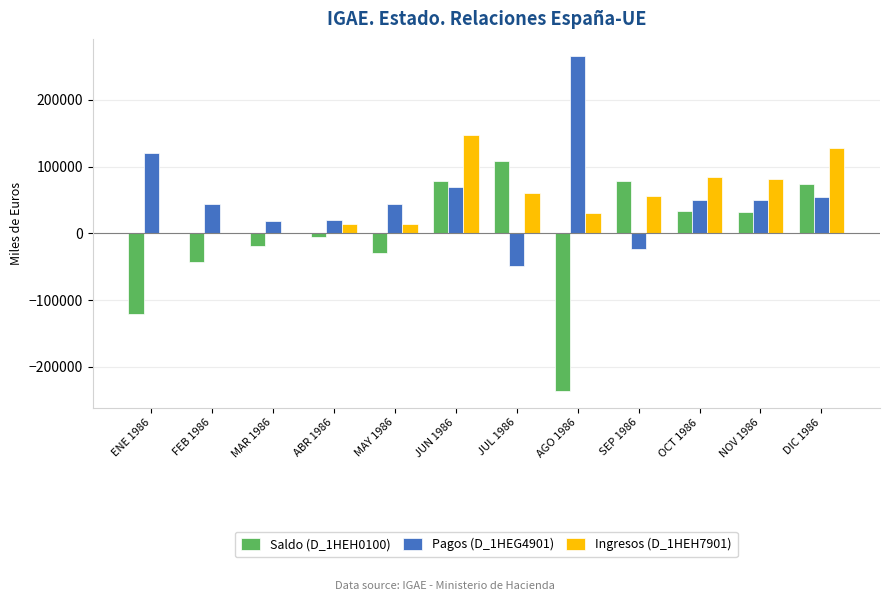

Are the bars horizontal?

No